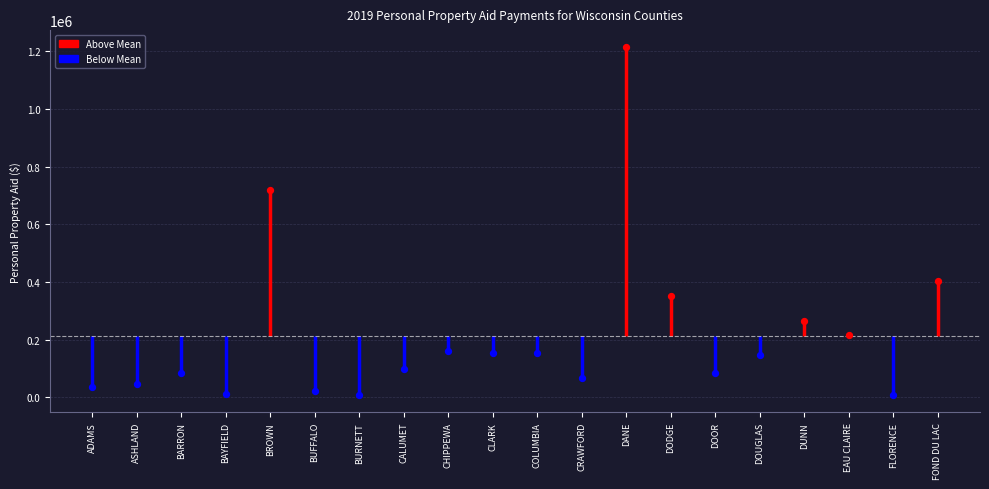

What is the change in value from COLUMBIA to DOOR?

-68660.0